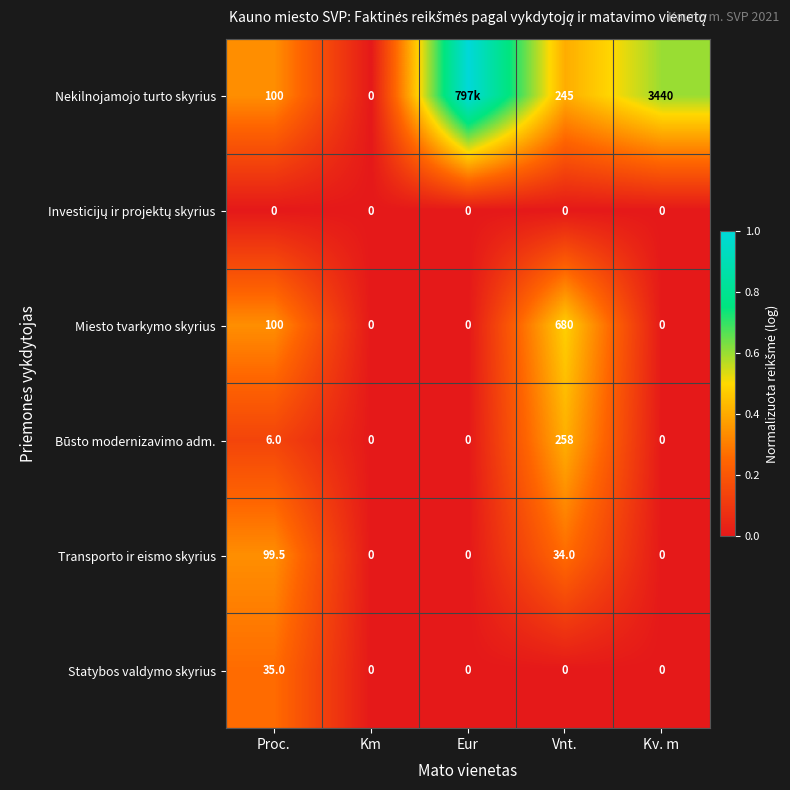

How many data points in Statybos valdymo skyrius are above 0?

1